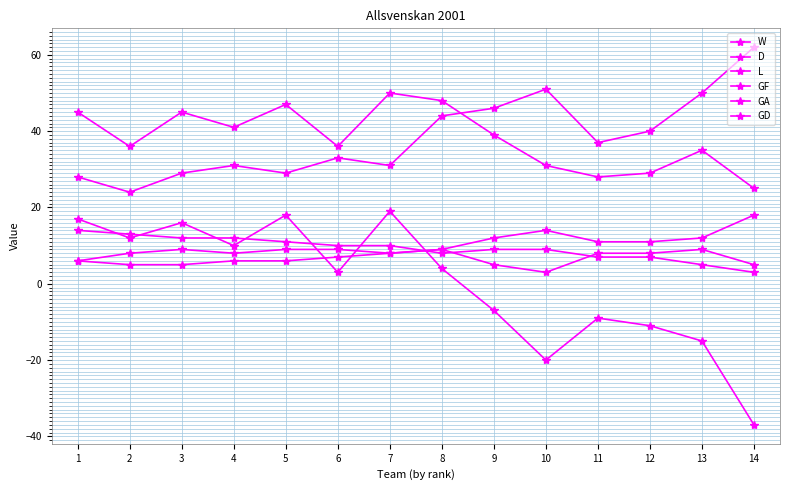

True or false: L has a value of 3 at 2.

False